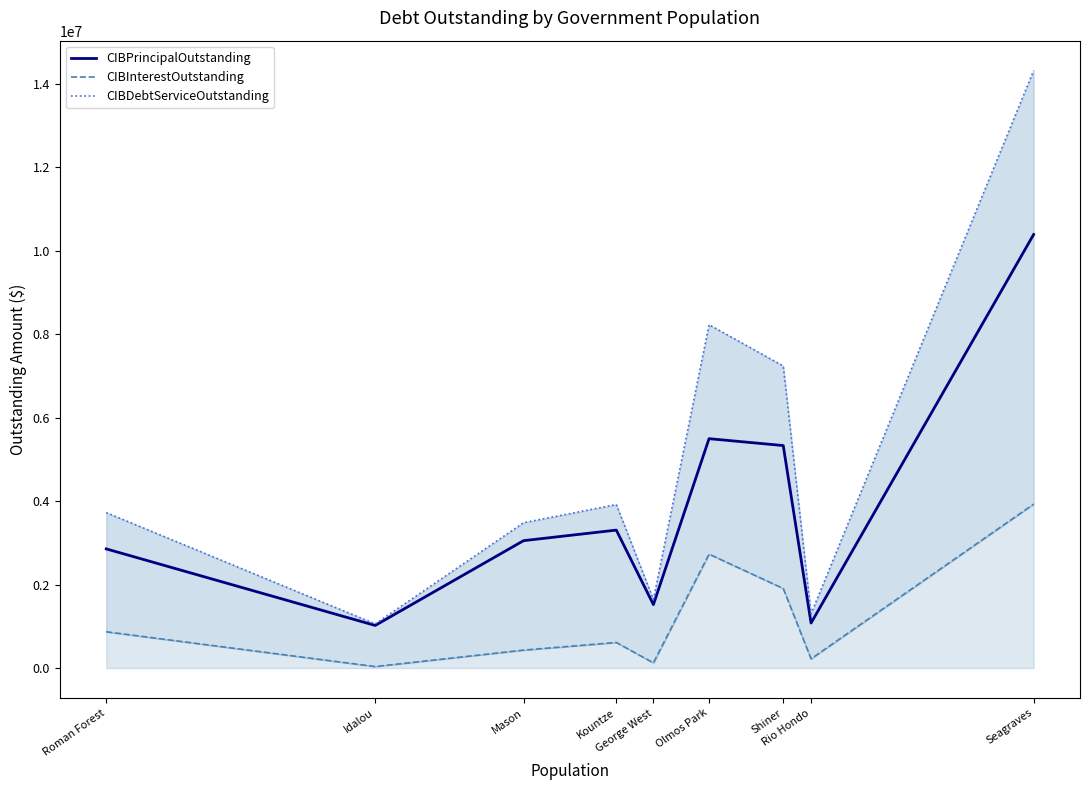

Which series has the largest total across all categories?

CIBDebtServiceOutstanding